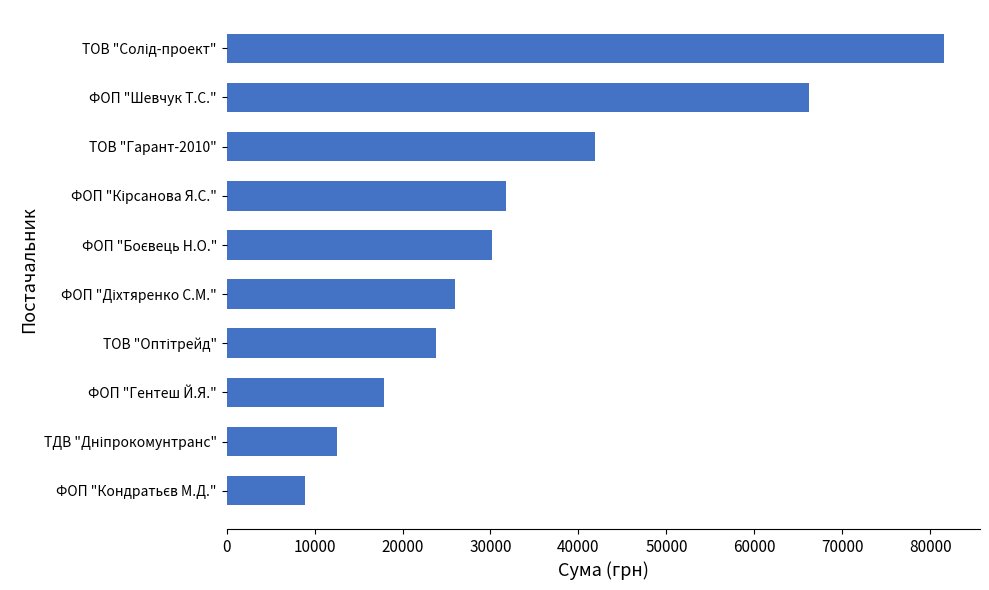

The chart shows a value of 102959.7 at ФОП "Шевчук Т.С.". True or false?

False